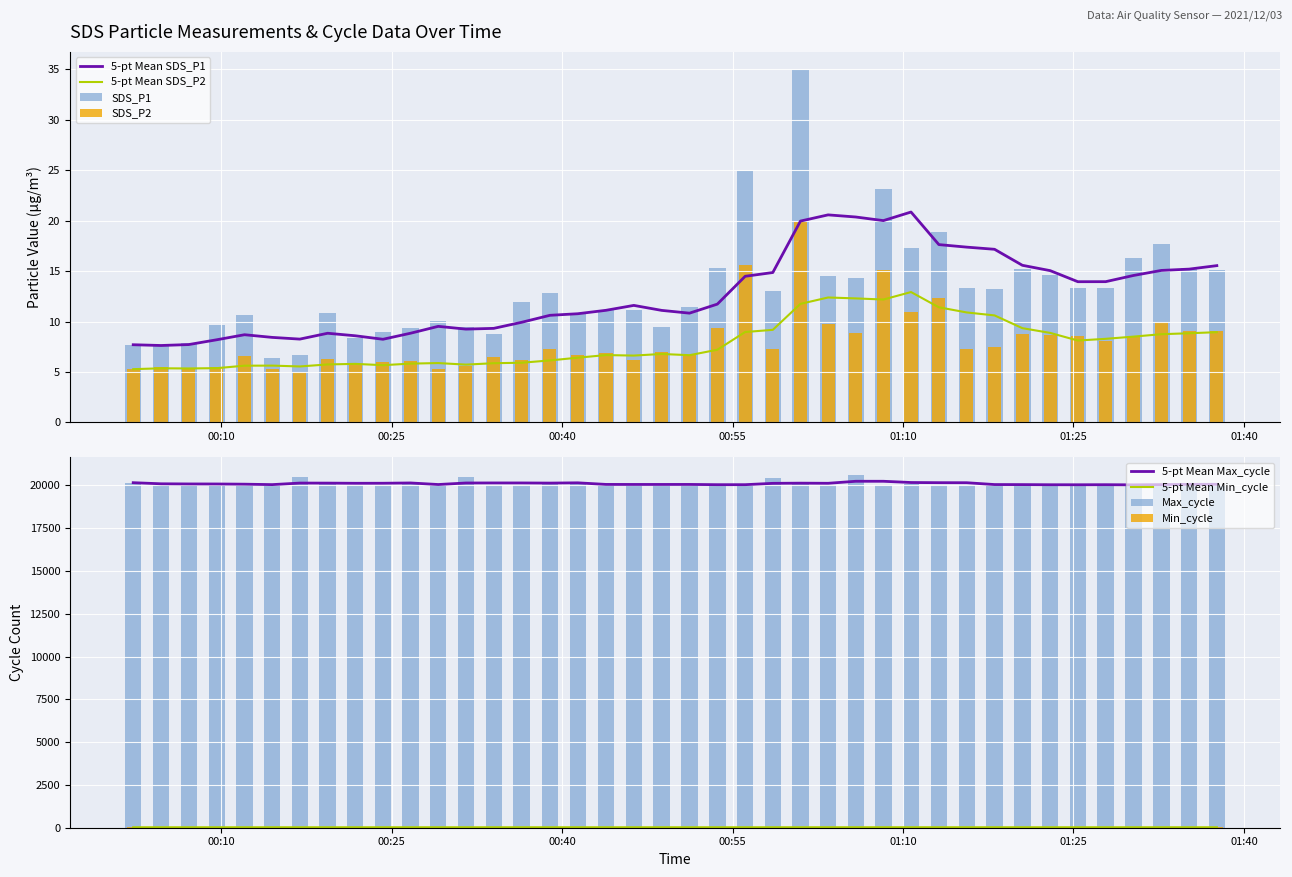

True or false: 5-pt Mean SDS_P2 and 5-pt Mean SDS_P1 cross at least once.

False